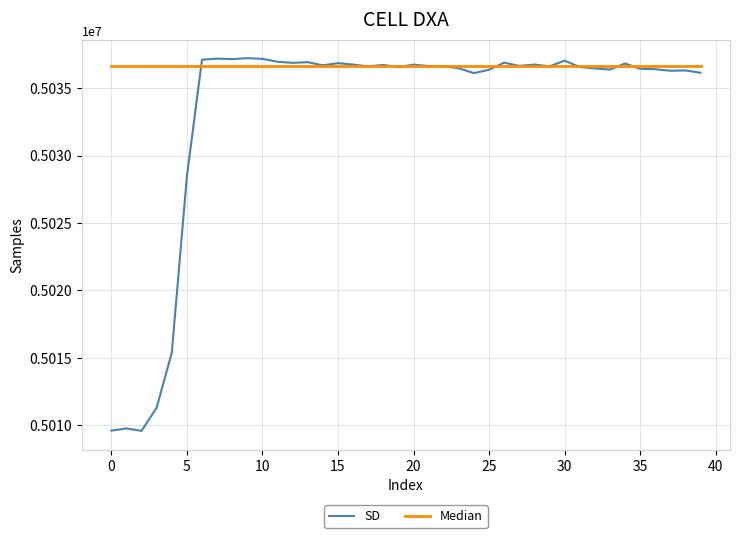

What is the minimum value for SD?

5009595